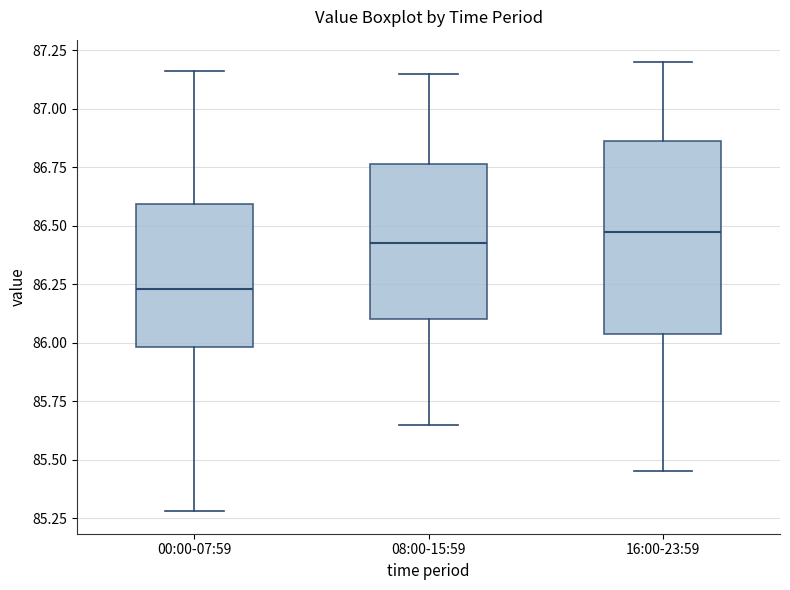

Where does the upper whisker of the box for 00:00-07:59 end on the y-axis? The values are not printed on the chart, so give them approximately, as read against the axis.

87.15